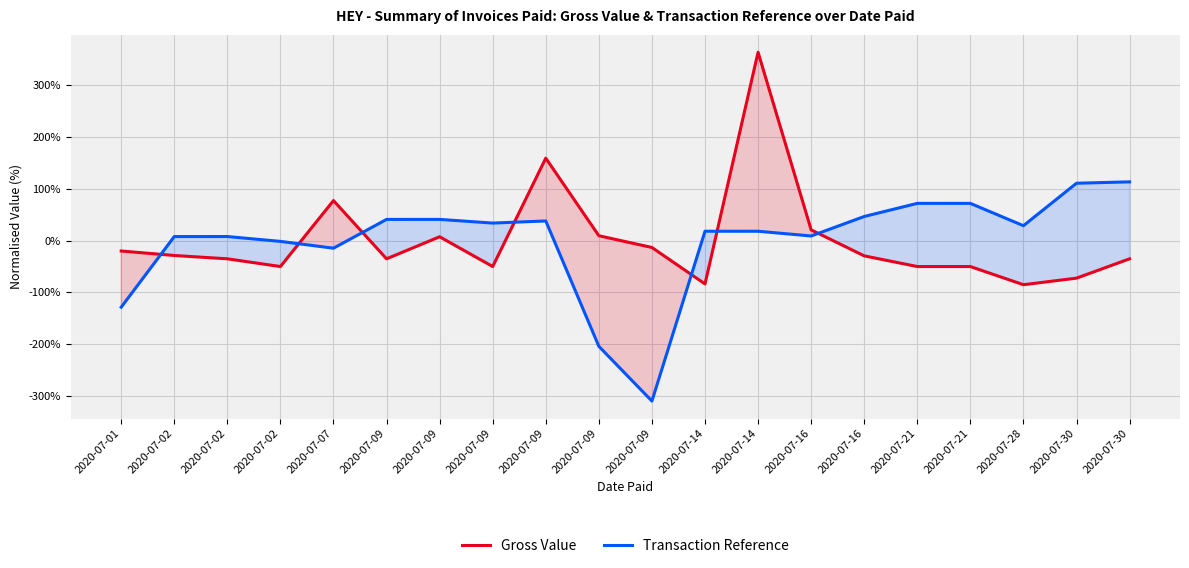

Reading left to right, transcribe all the data shown in this chart.

Gross Value: -20.0	-28.7	-35.1	-50.1	77.4	-35.1	7.5	-50.1	159.4	9.4	-13.2	-83.7	364.0	20.8	-29.5	-50.1	-50.1	-85.2	-72.5	-35.1
Transaction Reference: -128.6	7.9	7.9	-1.5	-14.6	41.0	41.0	33.9	38.0	-204.3	-310.0	18.2	18.1	9.0	46.6	72.0	72.0	28.8	110.9	113.6